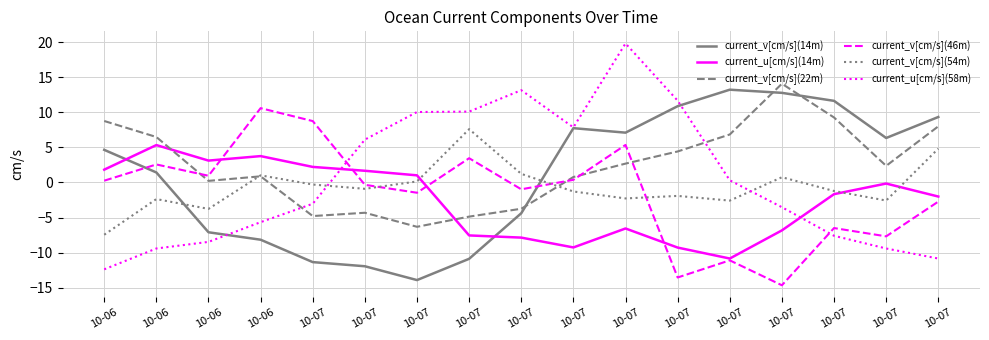

True or false: current_v[cm/s](14m) has more than 2 interior local peaks.

False